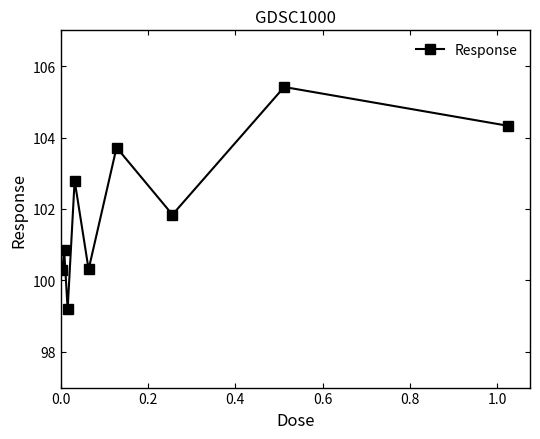

What is the minimum value shown in the chart?

99.2